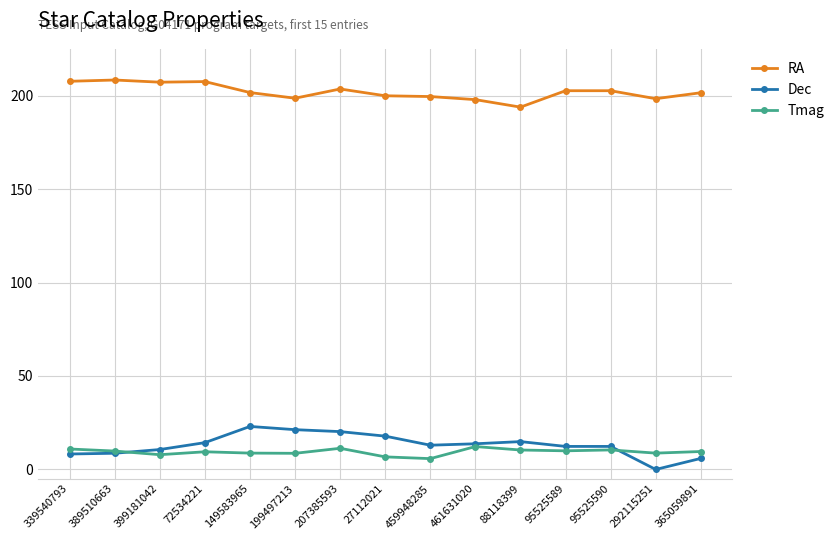

True or false: Tmag has more than 0 points higher than both neighbors.

True